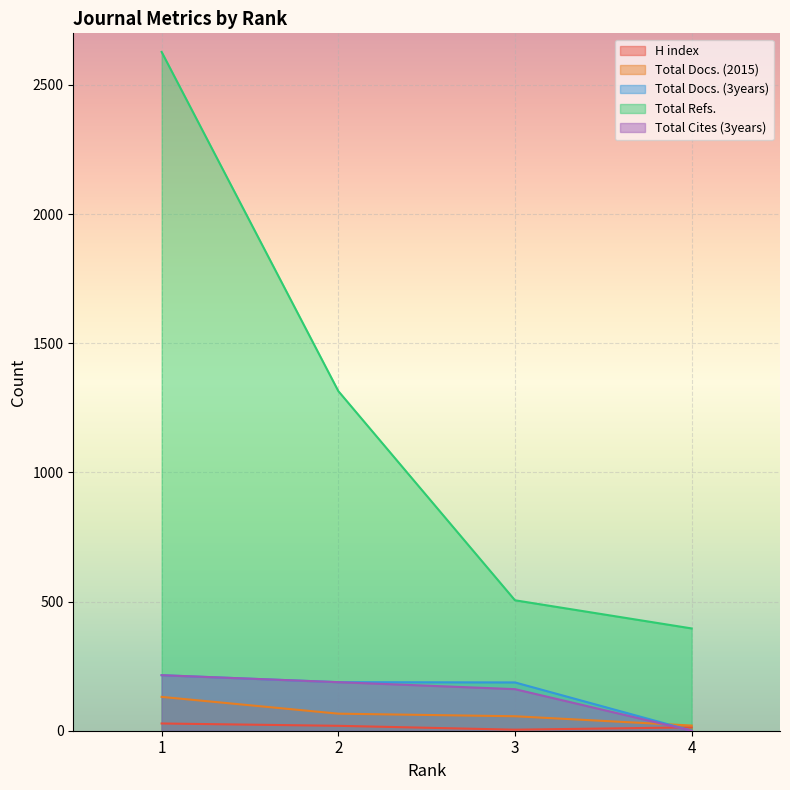

True or false: Total Refs. has a value of 505 at 3.

True